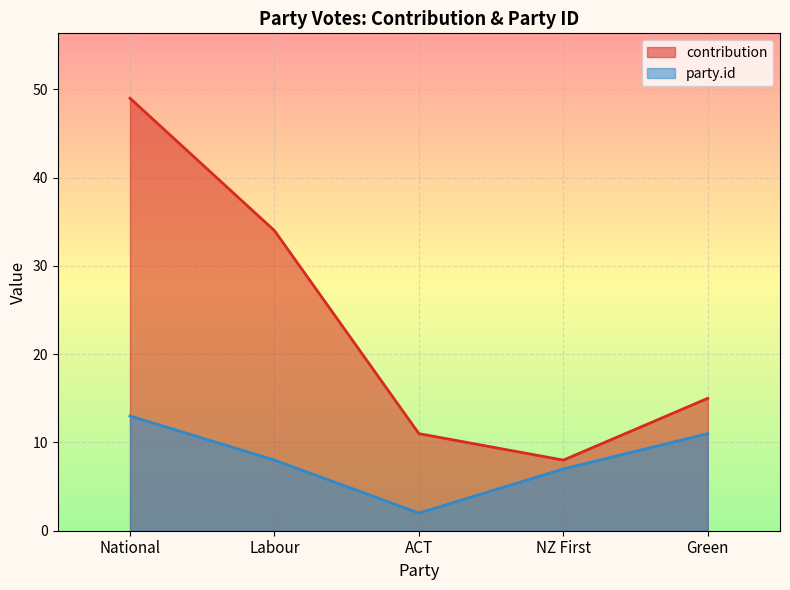

What is the minimum value for party.id?

2